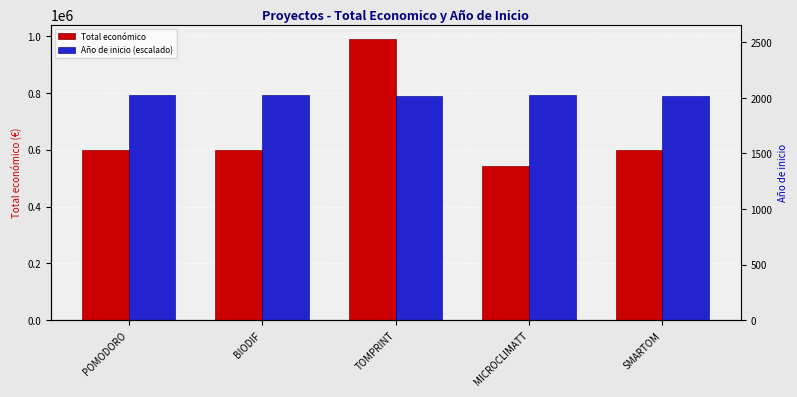

List the labels in order of Total económico value, largest first.

TOMPRINT, SMARTOM, BIODIF, POMODORO, MICROCLIMATT